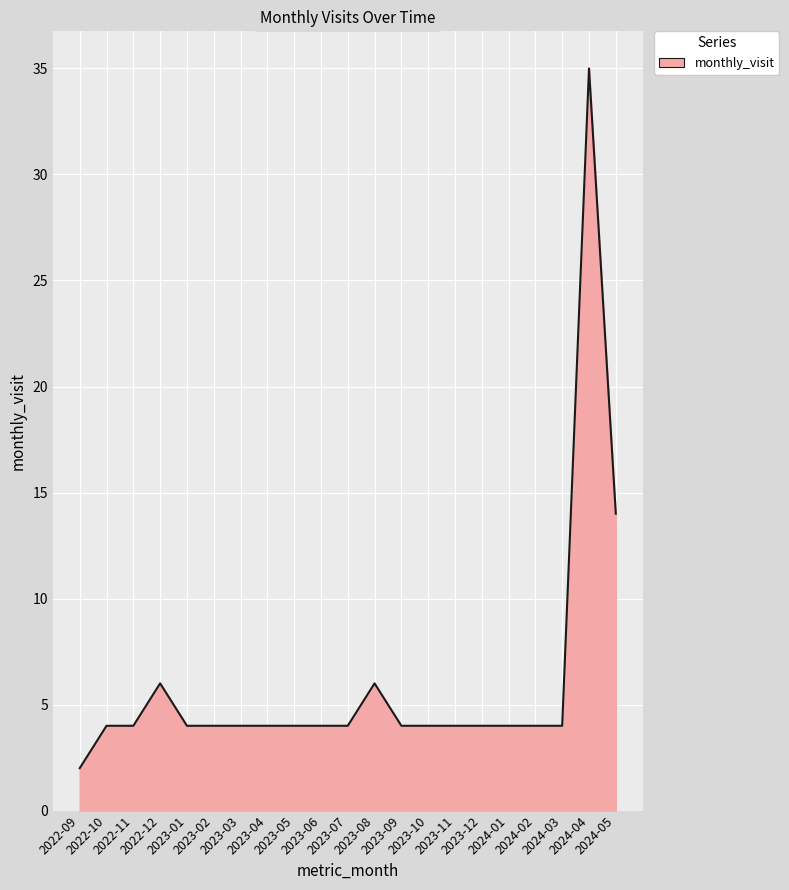

What is the difference between the second highest and minimum values?

12